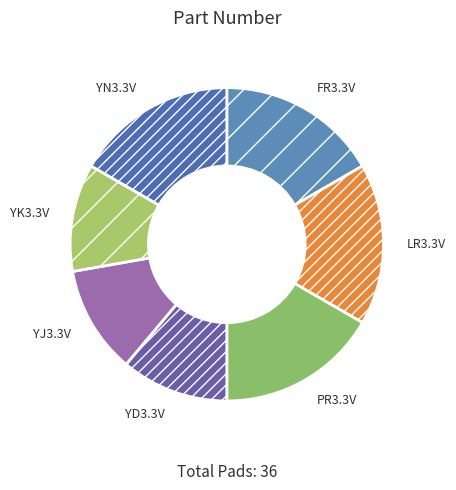

Is there any slice that represents more than half of the pie?

No